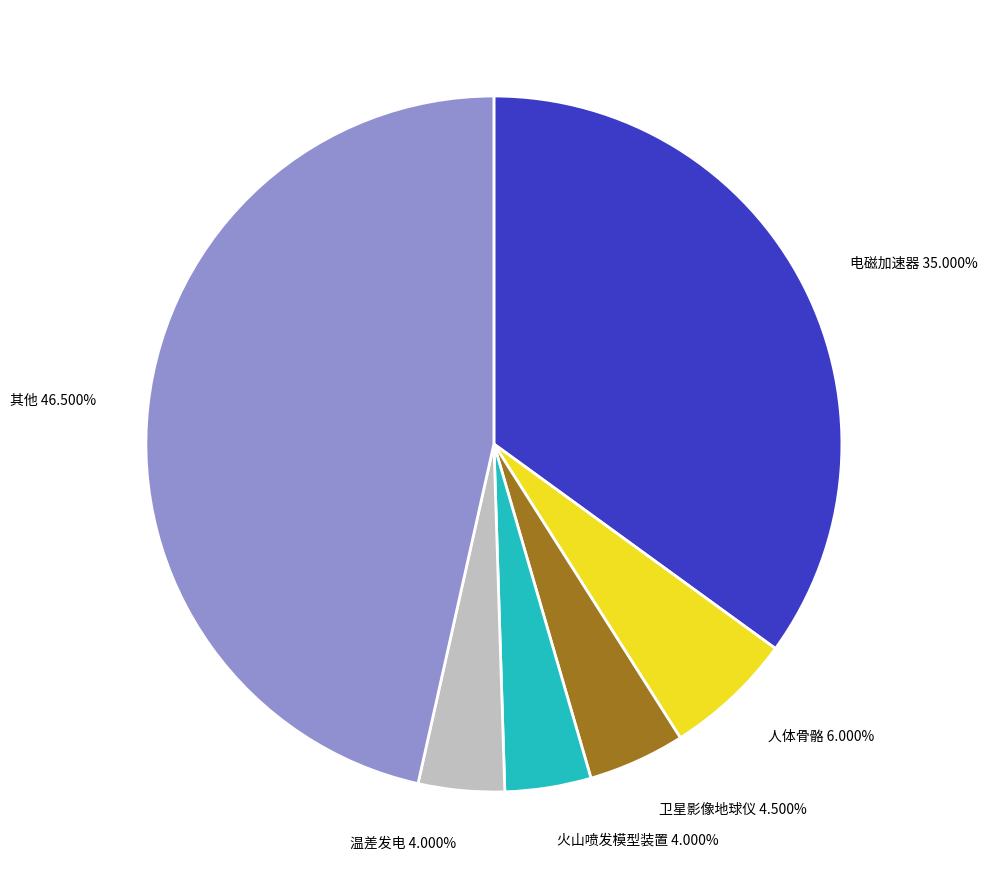

Combined, do 人体骨骼 and 火山喷发模型装置 account for over 50%?

No